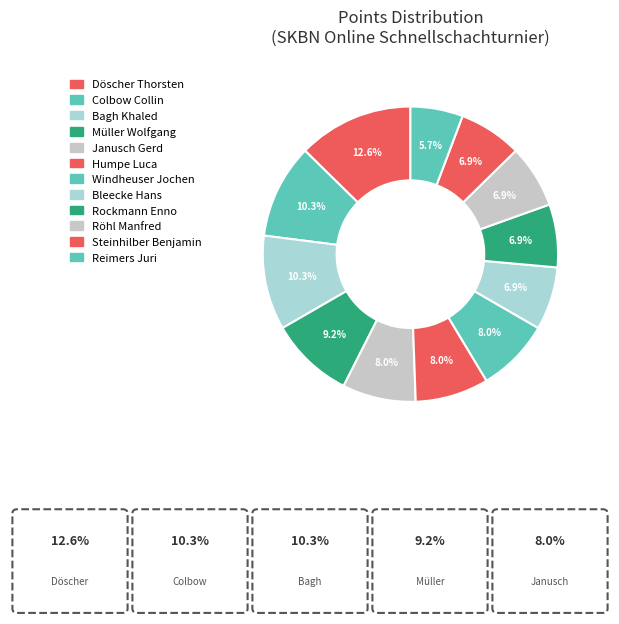

To the nearest percent, what percentage of the pie is Colbow Collin?

10%